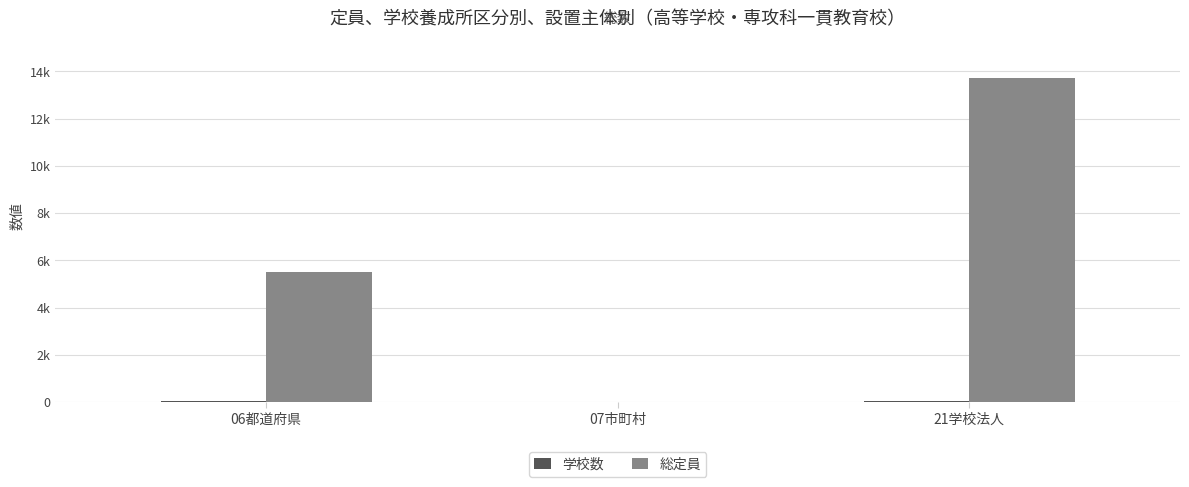

What is the spread (max minus min) of values at 21学校法人?

13677